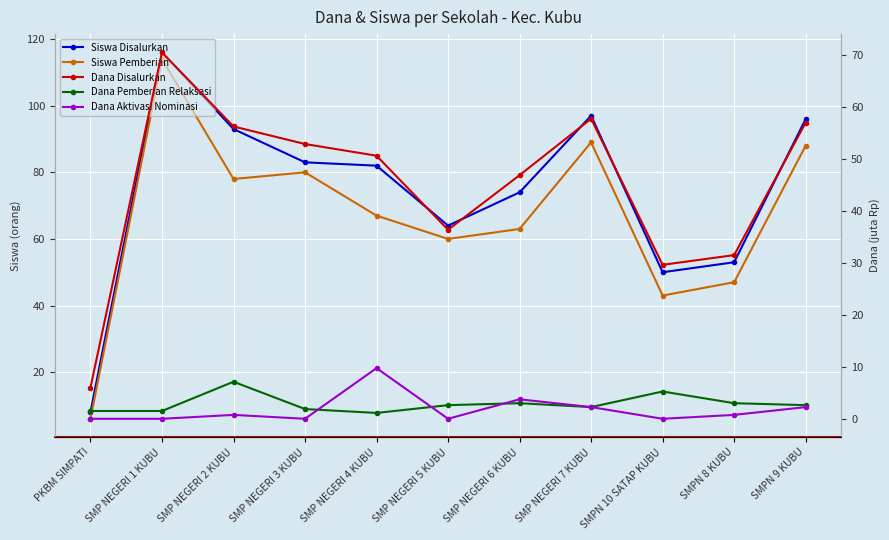

True or false: Dana Disalurkan and Dana Aktivasi Nominasi cross at least once.

False